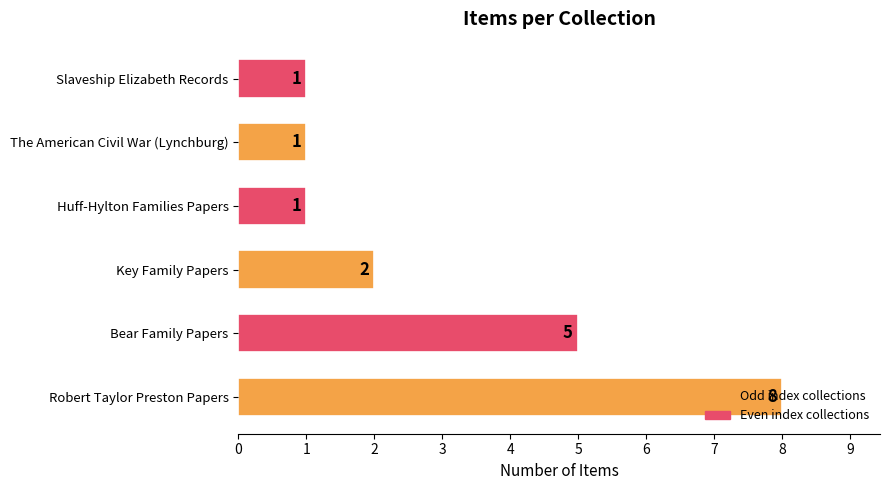

True or false: the data shows 4 at Key Family Papers.

False